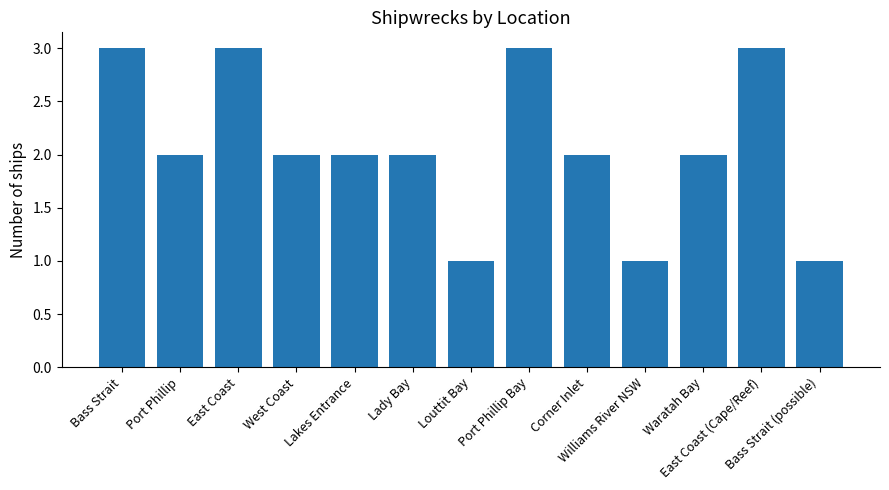

What is the maximum value shown in the chart?

3